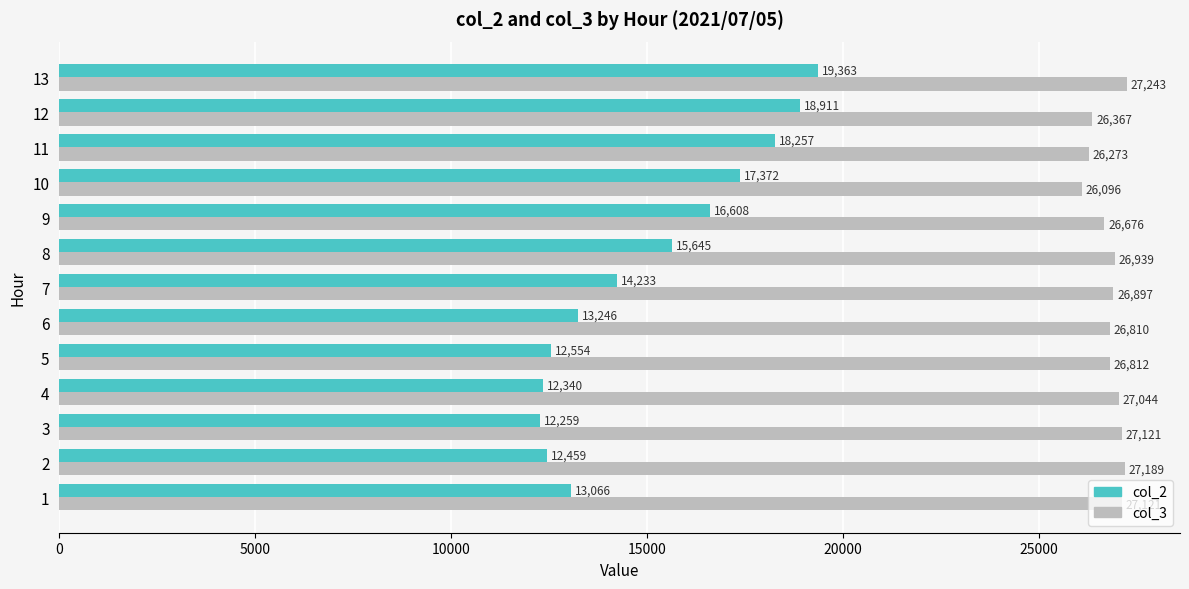

Between 1 and 6, which series saw the biggest shift?

col_3